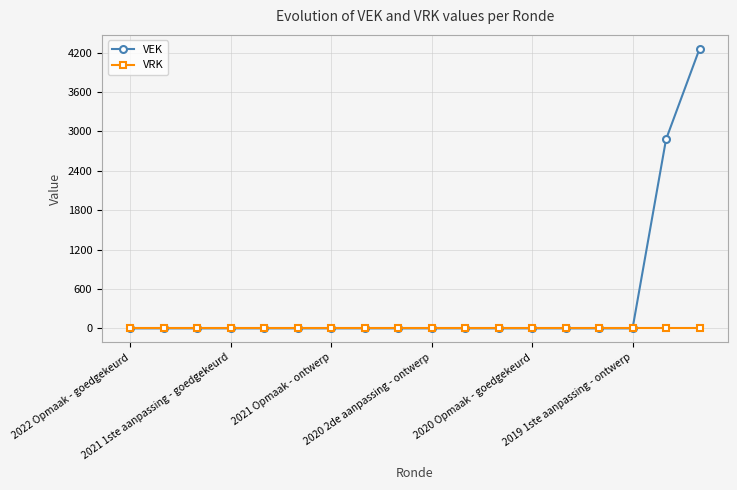

Which series has the largest range (max minus min)?

VEK